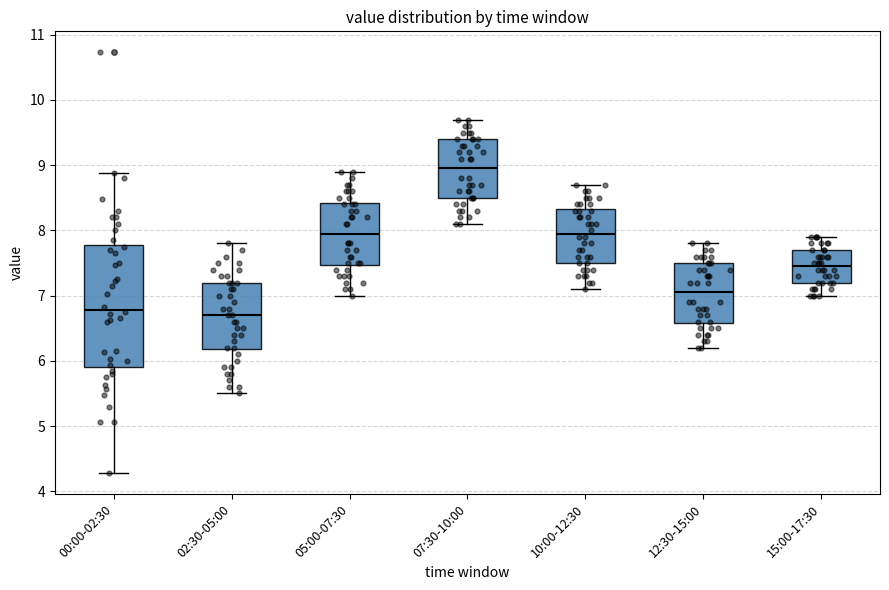

Which box is the tallest, from its lower edge to its upper edge?

00:00-02:30